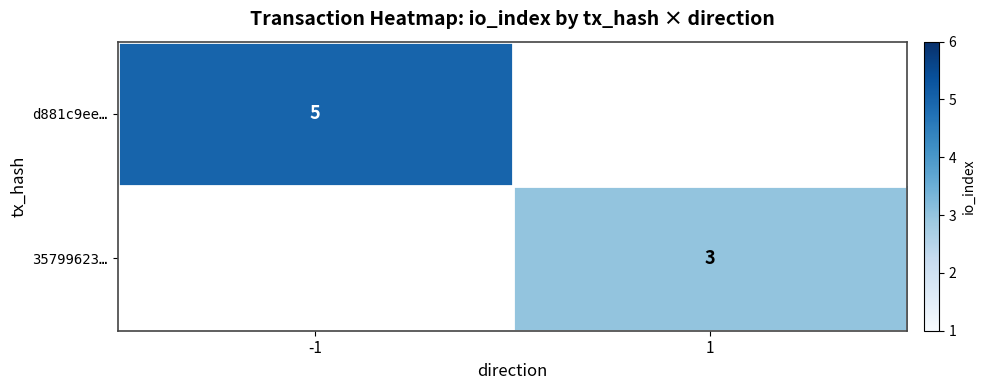

The d881c9ee… series shows 5 at -1. True or false?

True